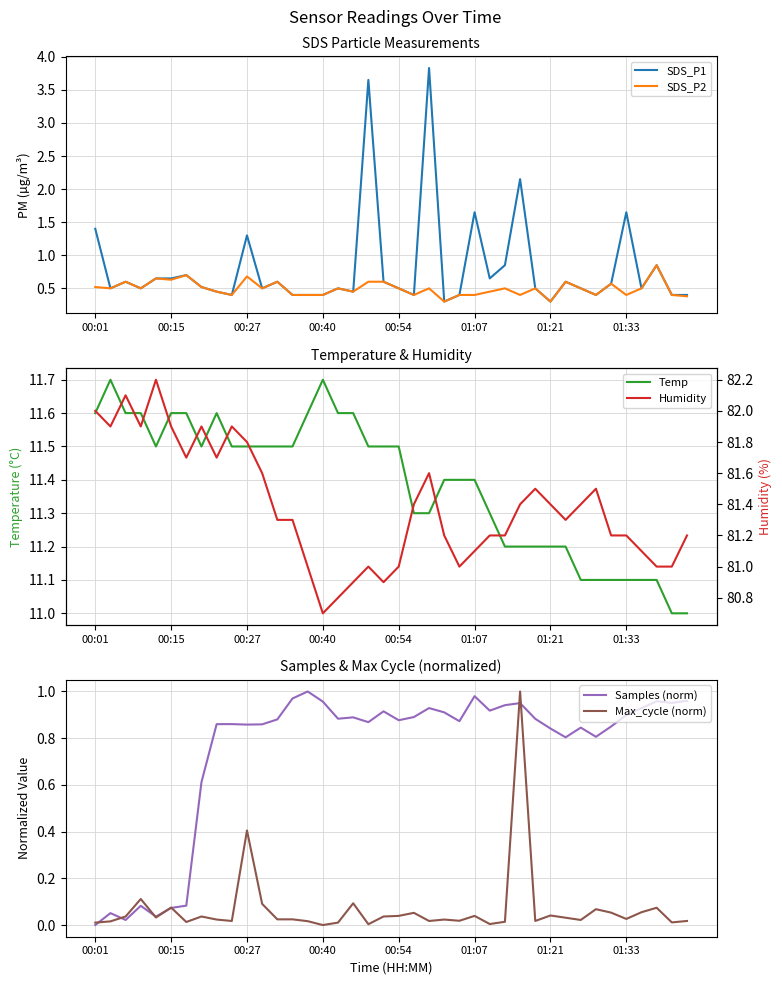

What is the total value across all series at 28?

97.1